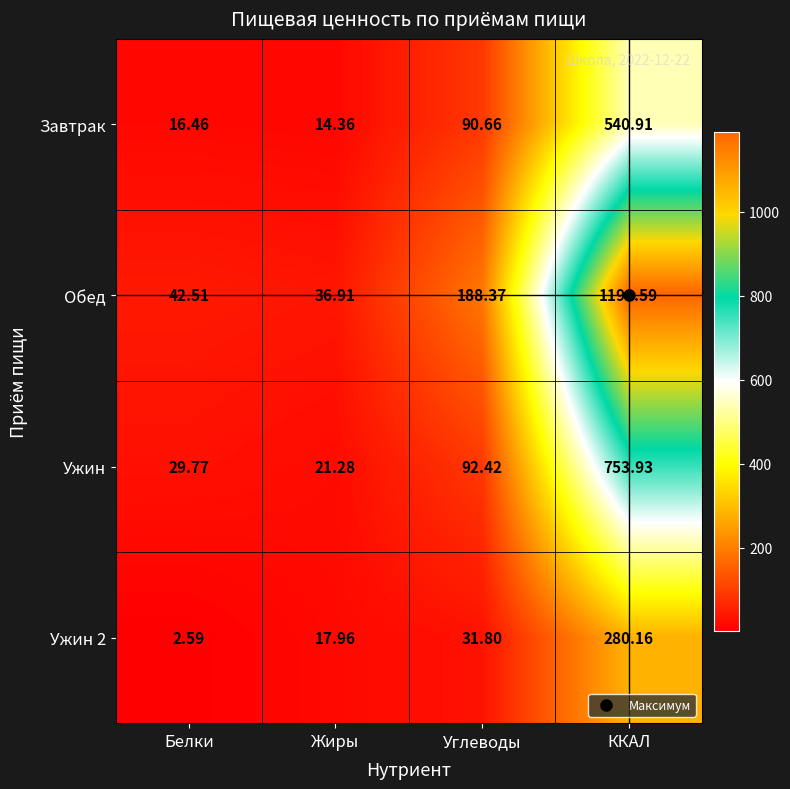

Which series has the largest total across all categories?

Обед